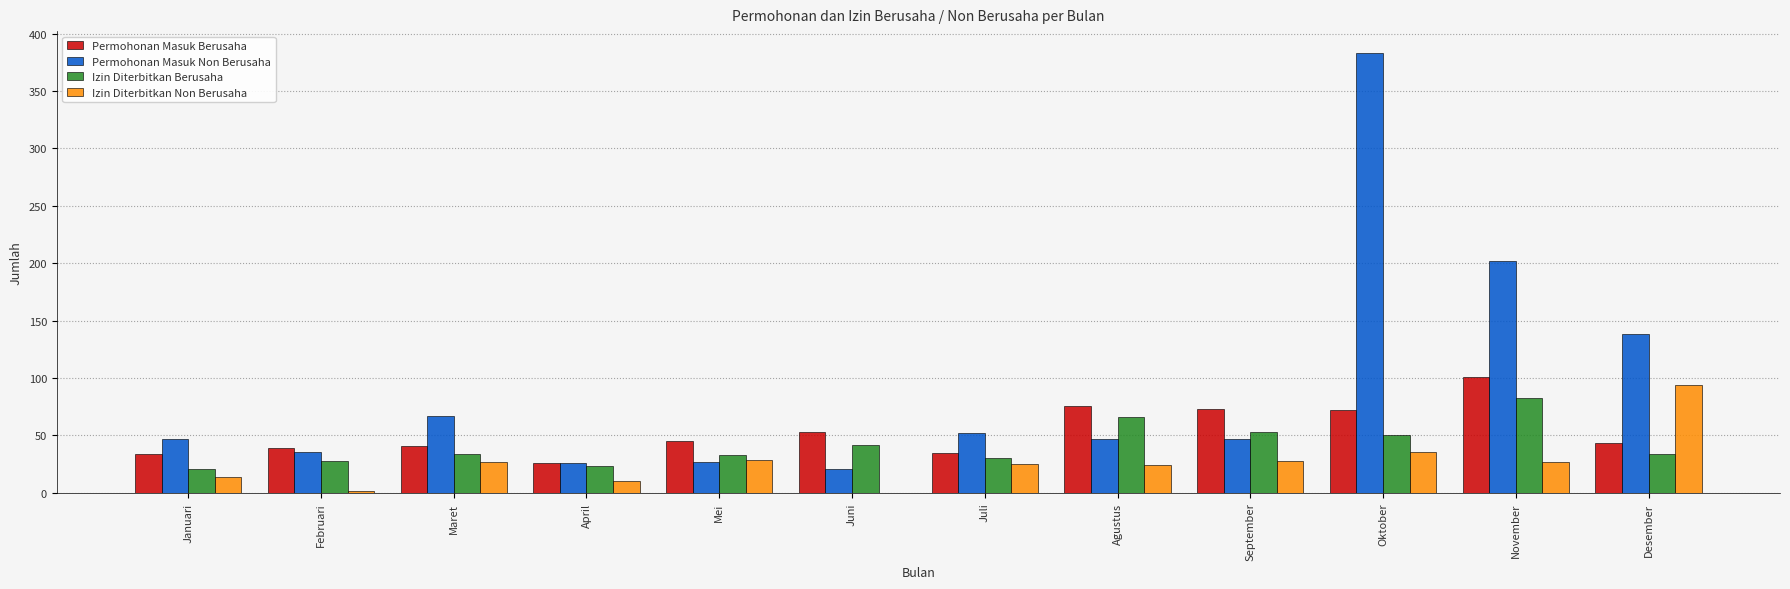

Are the bars horizontal?

No